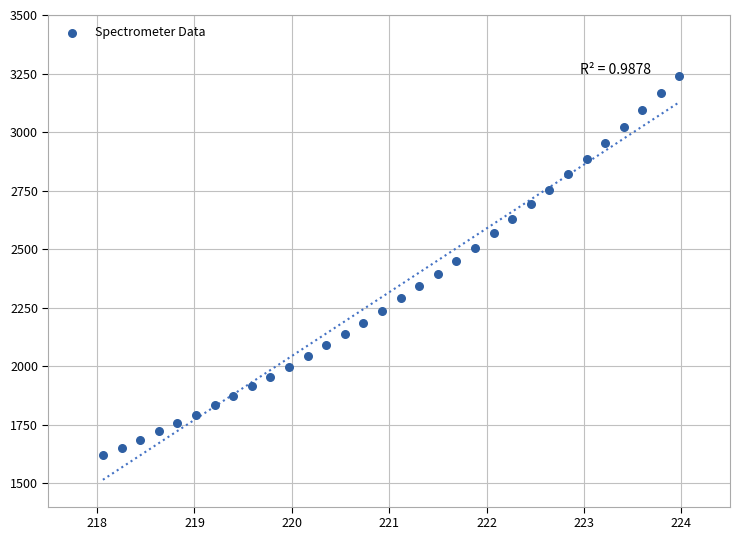

What is the range of X values (max minus min)?

5.9